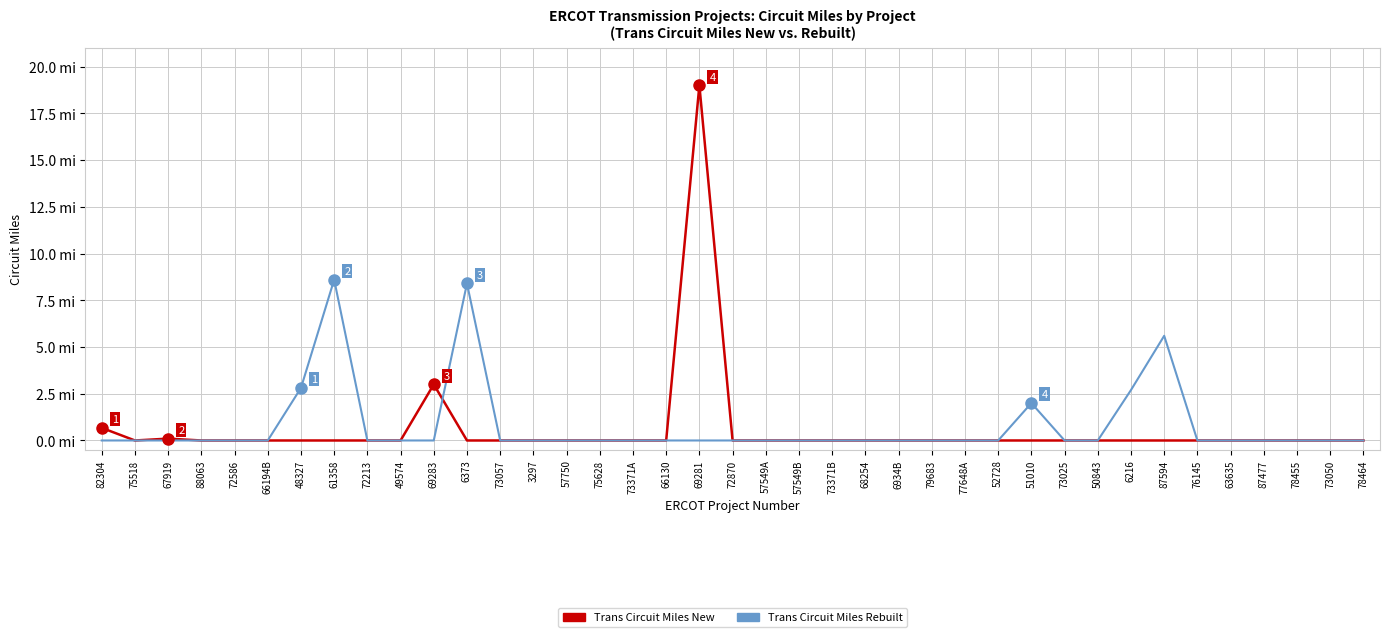

Is this an area chart (filled region under the line)?

No